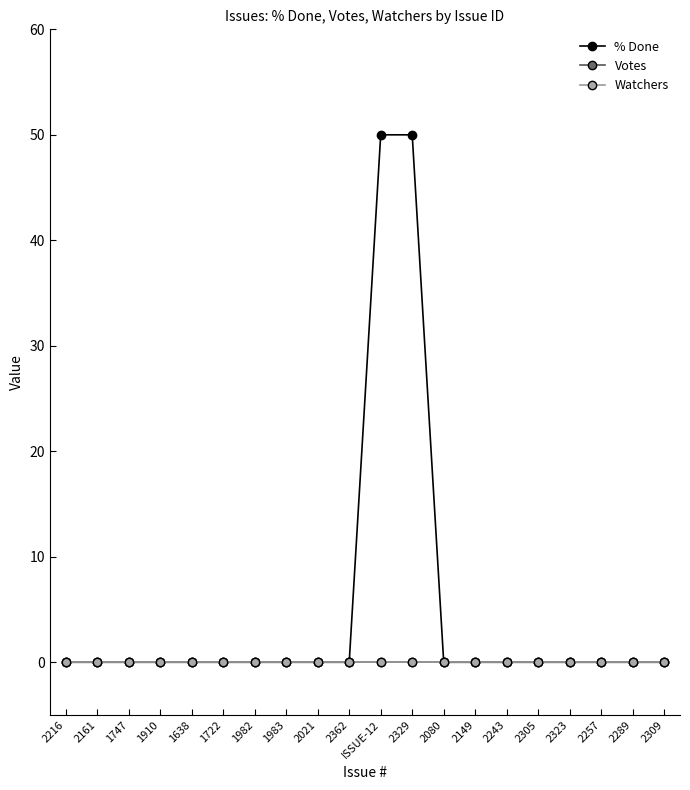

Which label corresponds to the largest value in the chart?

ISSUE-12